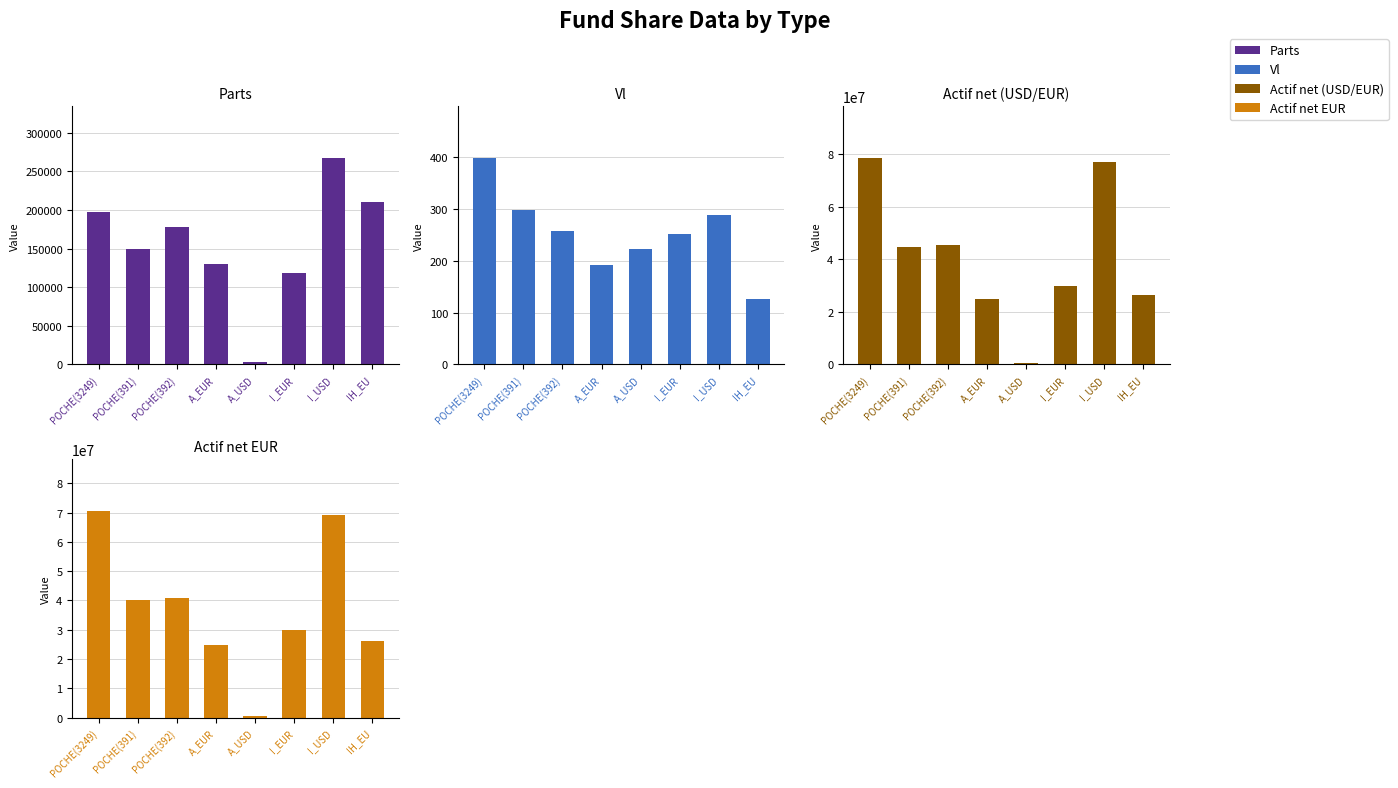

Is the value of Parts at A_USD greater than the value of Actif net (USD/EUR) at I_USD?

No